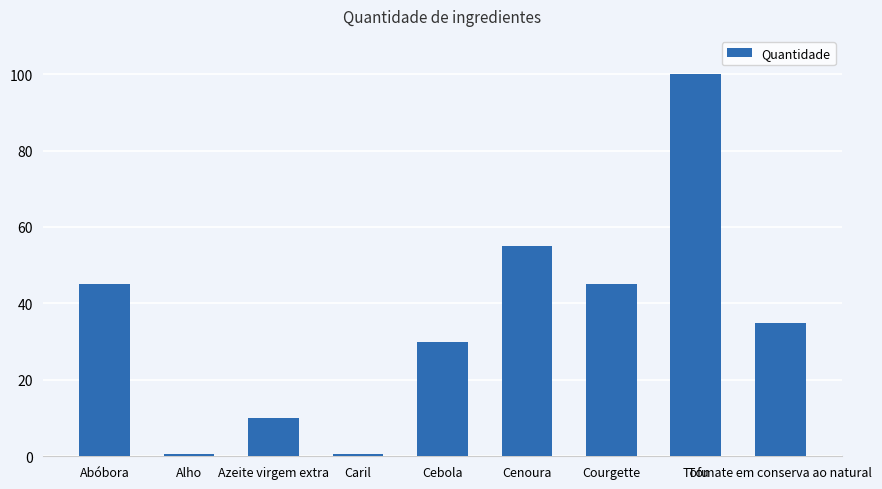

Which category has the highest value across all series?

Tofu